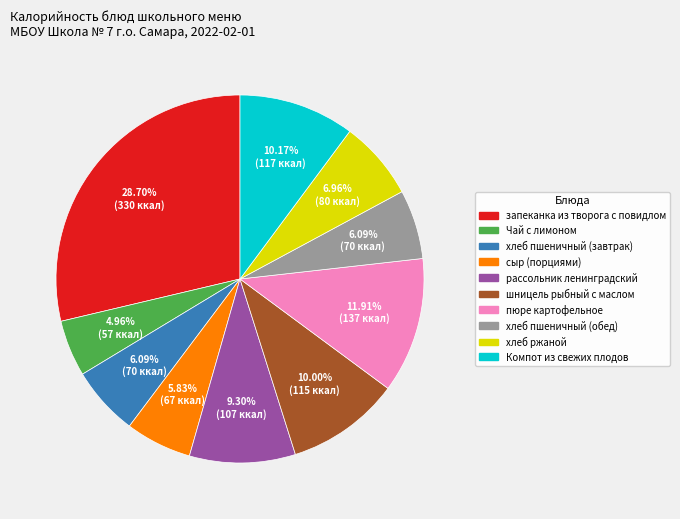

What is the smallest slice in the pie chart?

Чай с лимоном